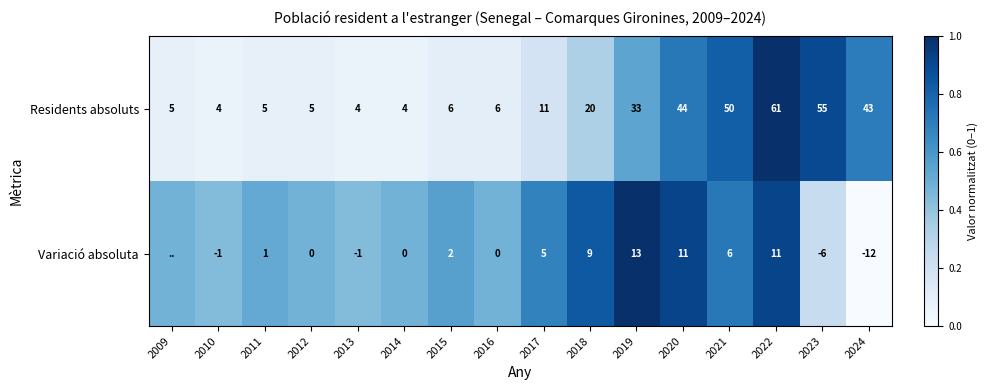

Which label corresponds to the smallest value in the chart?

2024